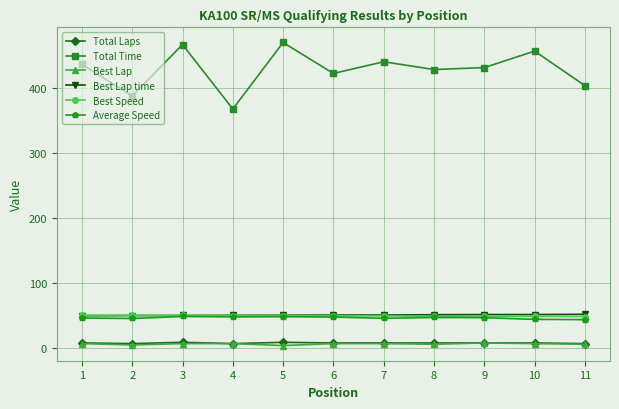

Which series has the largest range (max minus min)?

Total Time